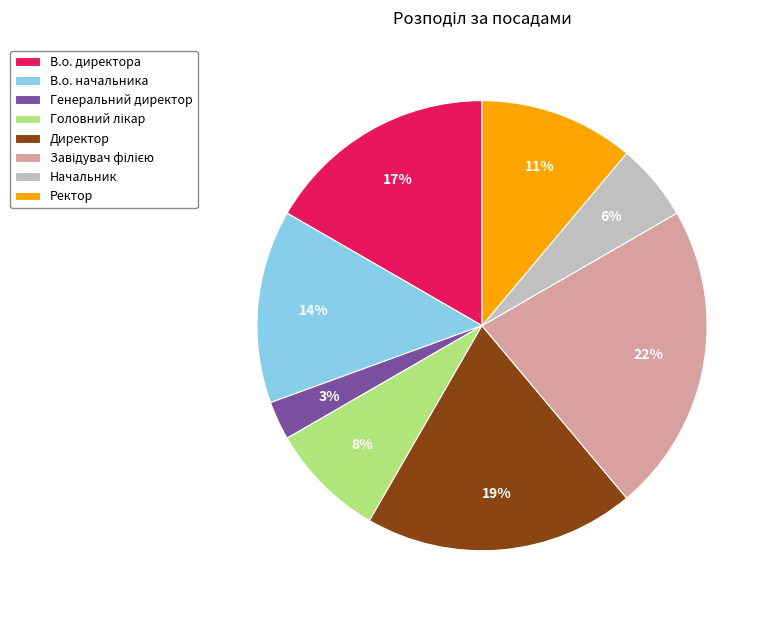

Which has a higher value, Начальник or Генеральний директор?

Начальник